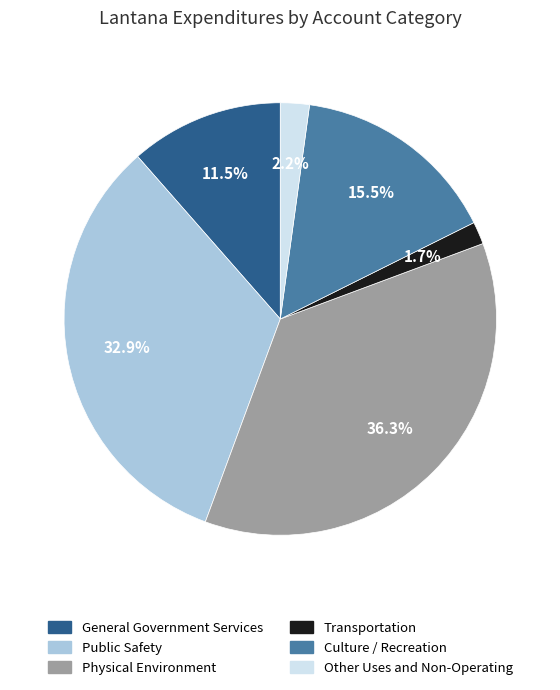

Between Public Safety and Transportation, which is larger?

Public Safety